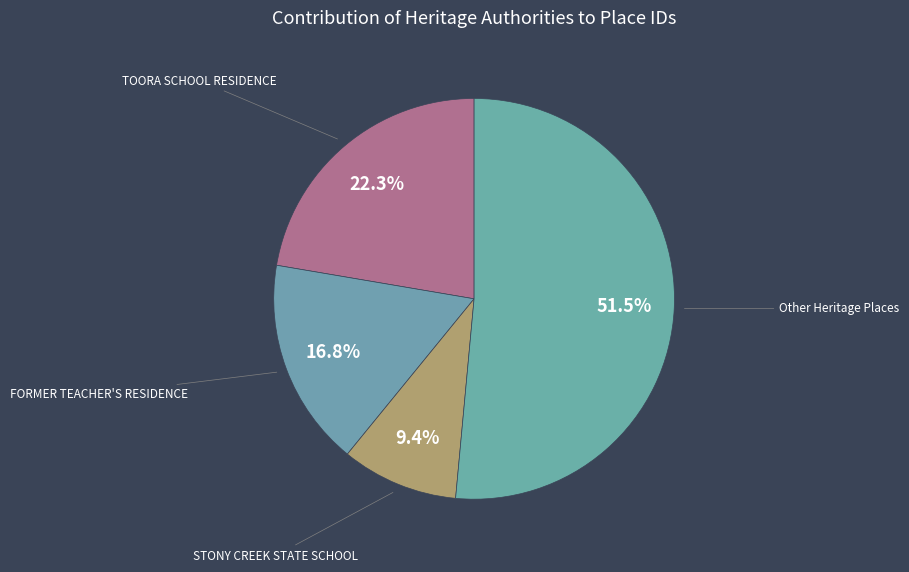

Which slice represents more than half of the pie?

Other Heritage Places